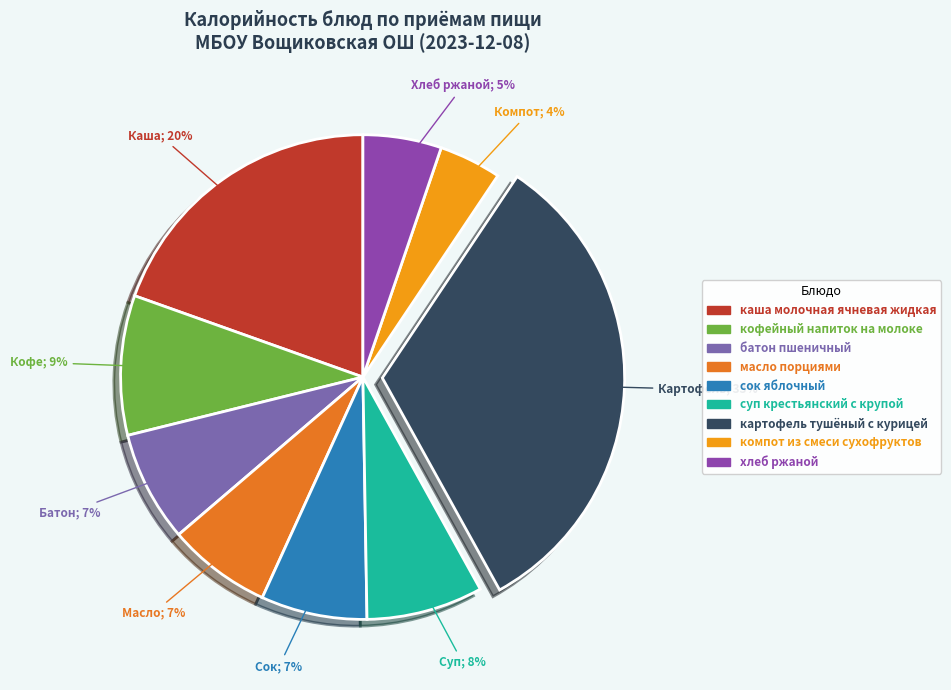

How many segments does this pie chart have?

9